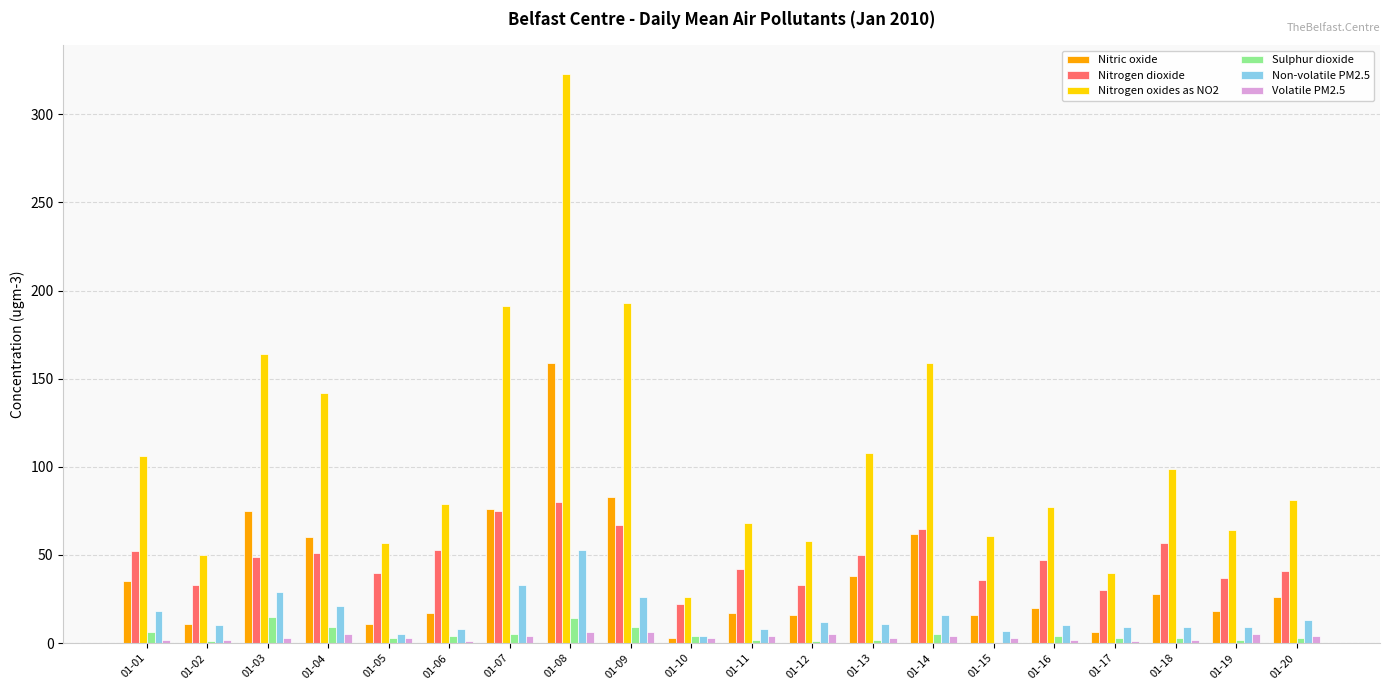

At which category is the sum across all series the highest?

01-08